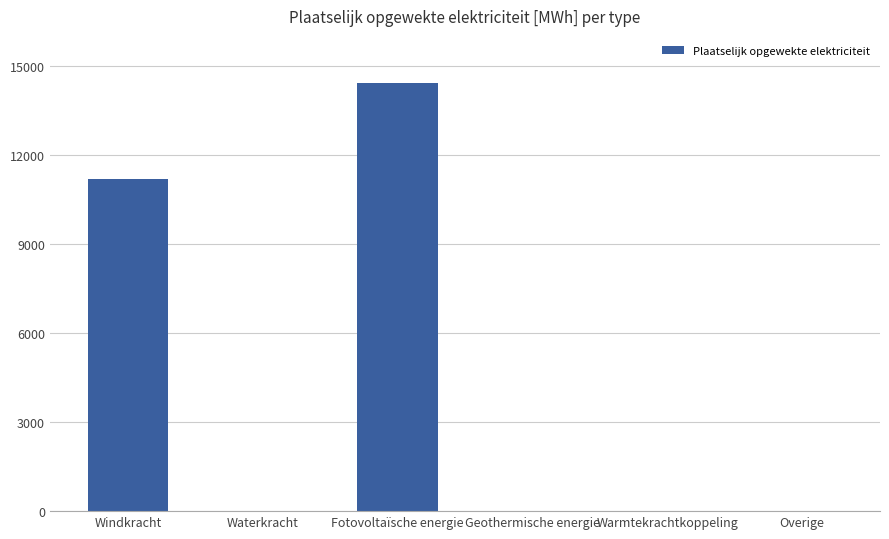

Between Waterkracht and Fotovoltaïsche energie, which is larger?

Fotovoltaïsche energie